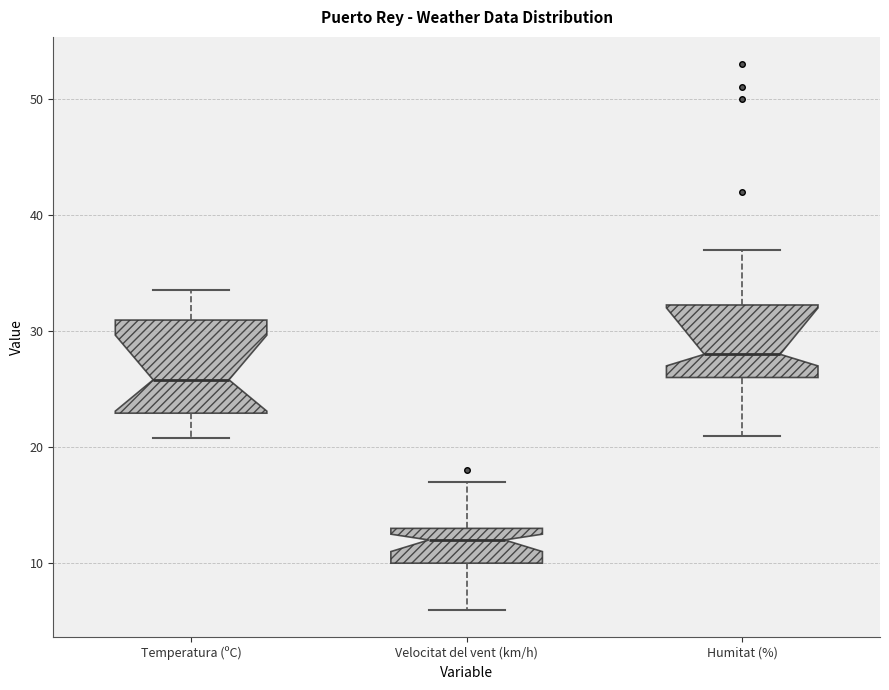

Reading left to right, read every box against the y-axis: the position of its median line, the range the box covers, and the ends of its whiskers. The values are not printed on the chart, so give them approximately, as read against the axis.

Temperatura (ºC): median 26, box 23 to 31, whiskers 21 to 34
Velocitat del vent (km/h): median 12, box 10 to 13, whiskers 6 to 17
Humitat (%): median 28, box 26 to 32, whiskers 21 to 37